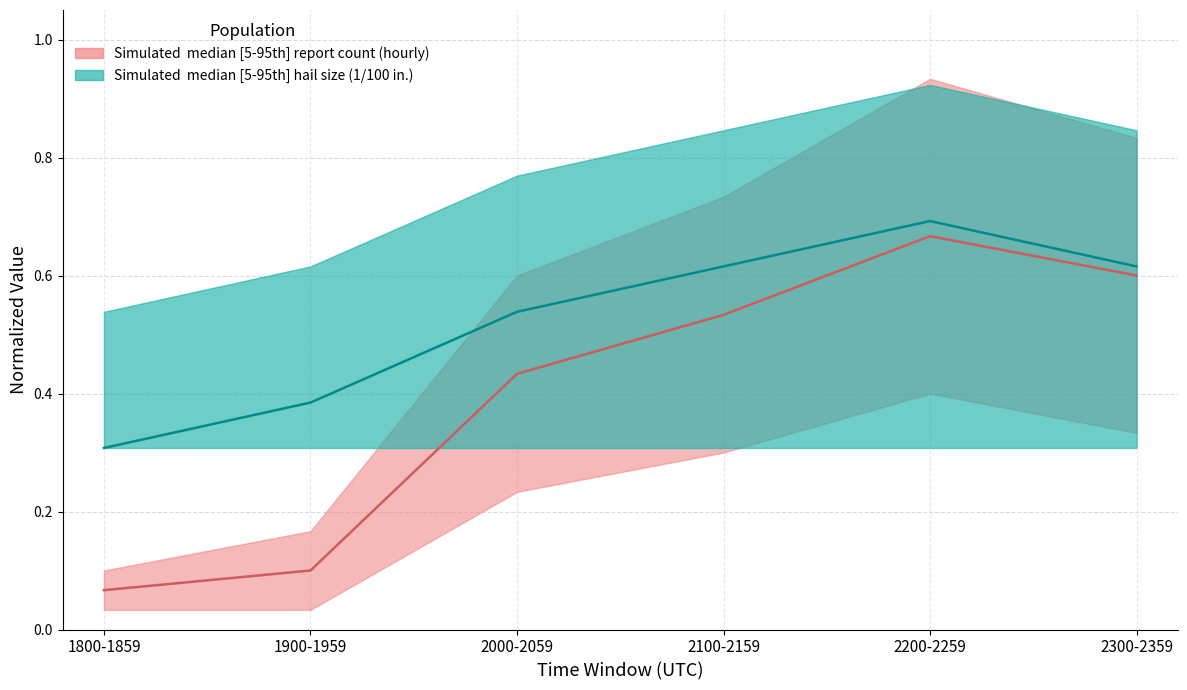

Which category has the highest value in the Hail Size median series?

2200-2259